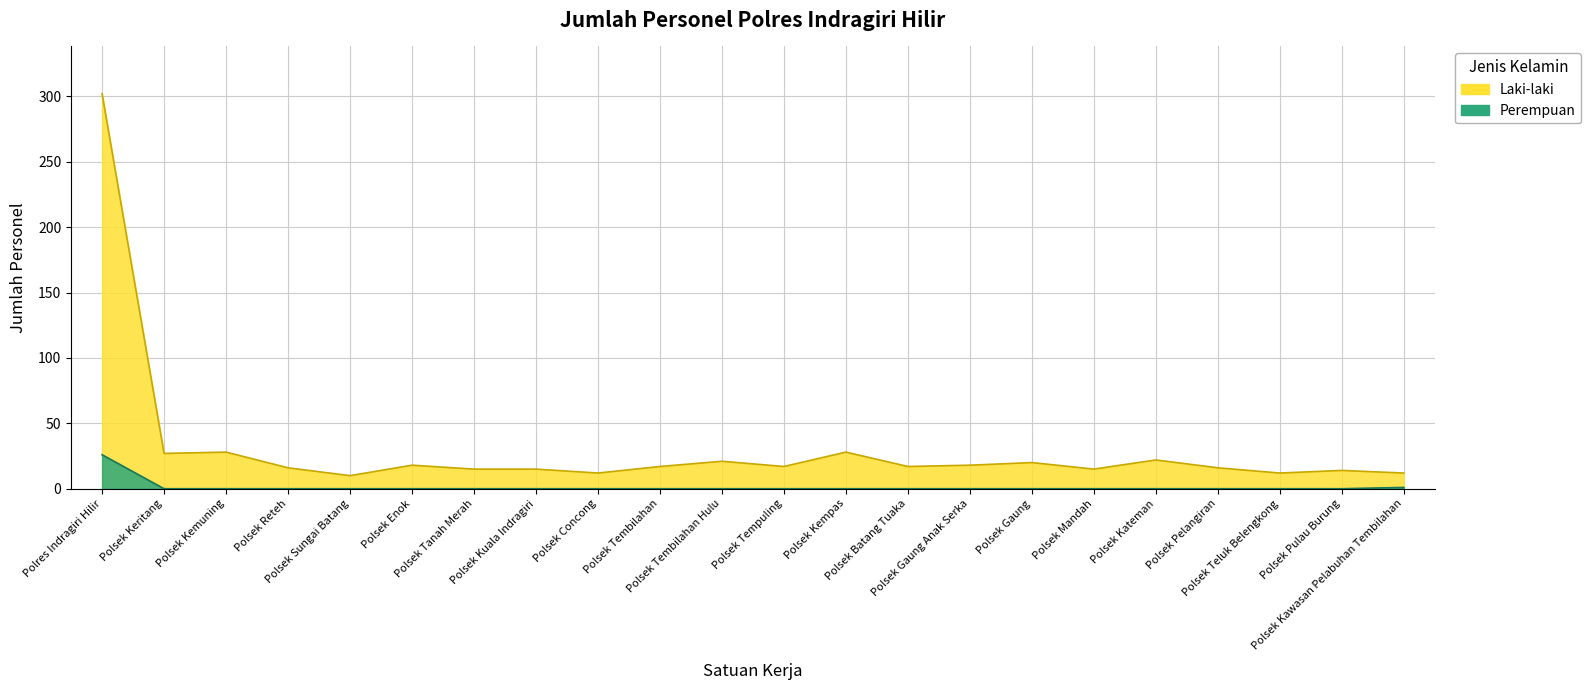

What is the difference between the Laki-laki values at Polsek Concong and Polsek Gaung?

8